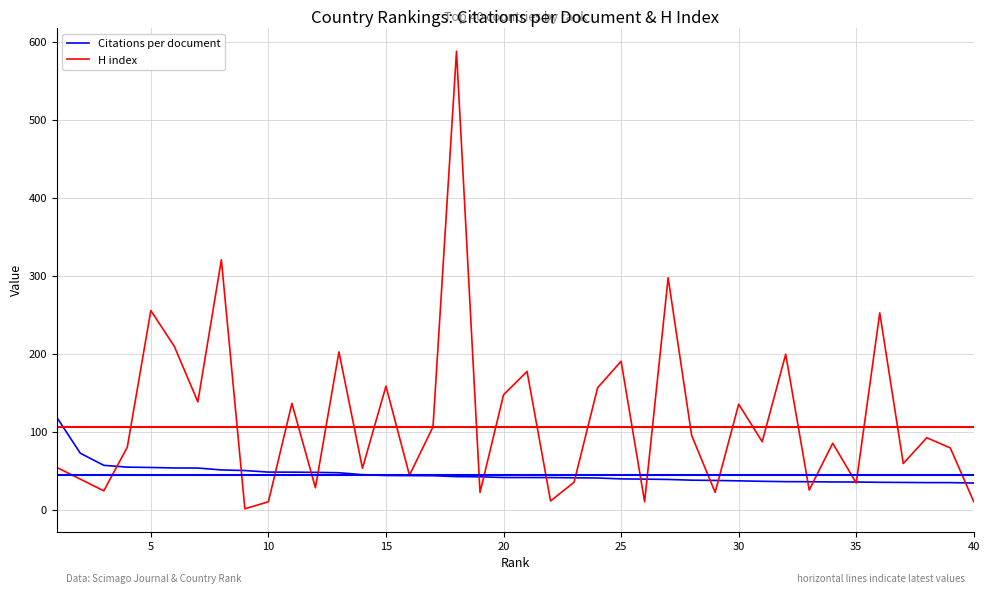

Which series has the widest spread of values?

H index